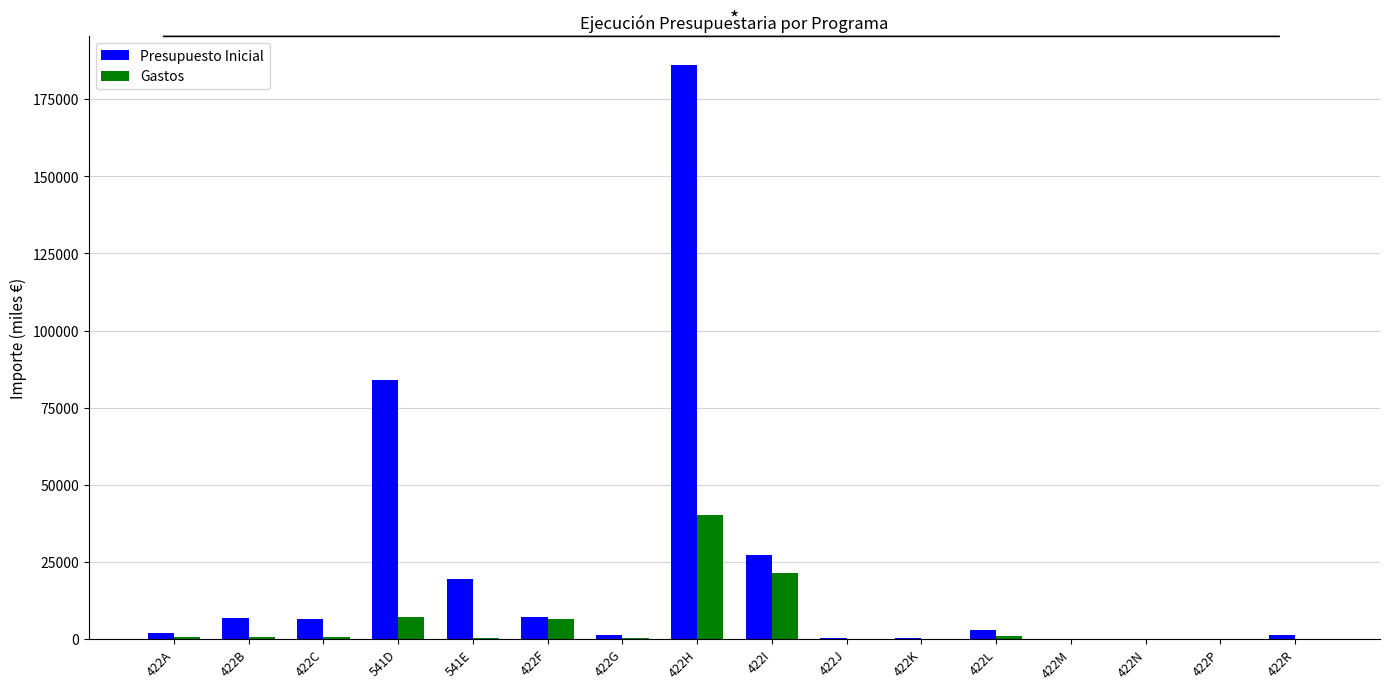

At which label does Gastos reach its peak?

422H